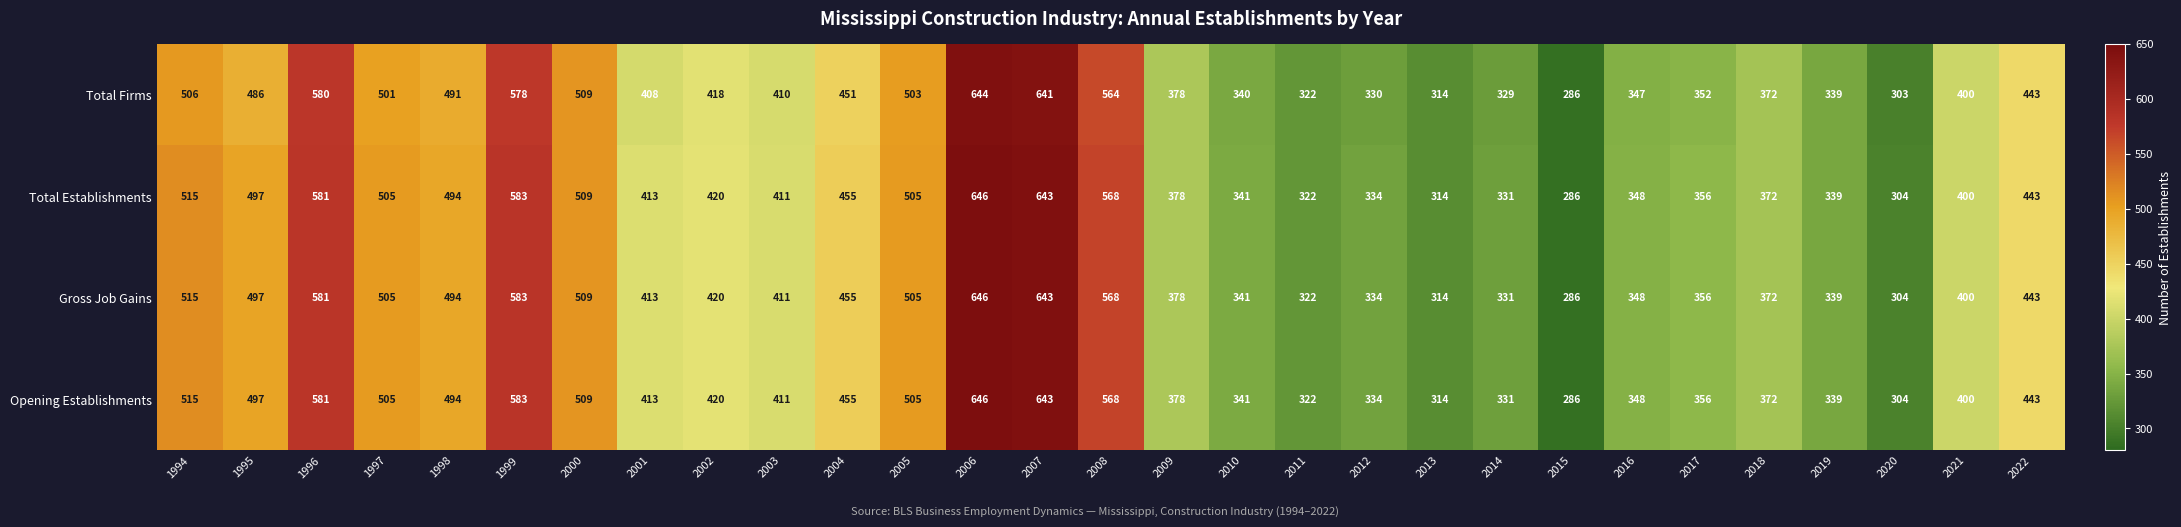

At which category does the chart reach its minimum across all series?

2015